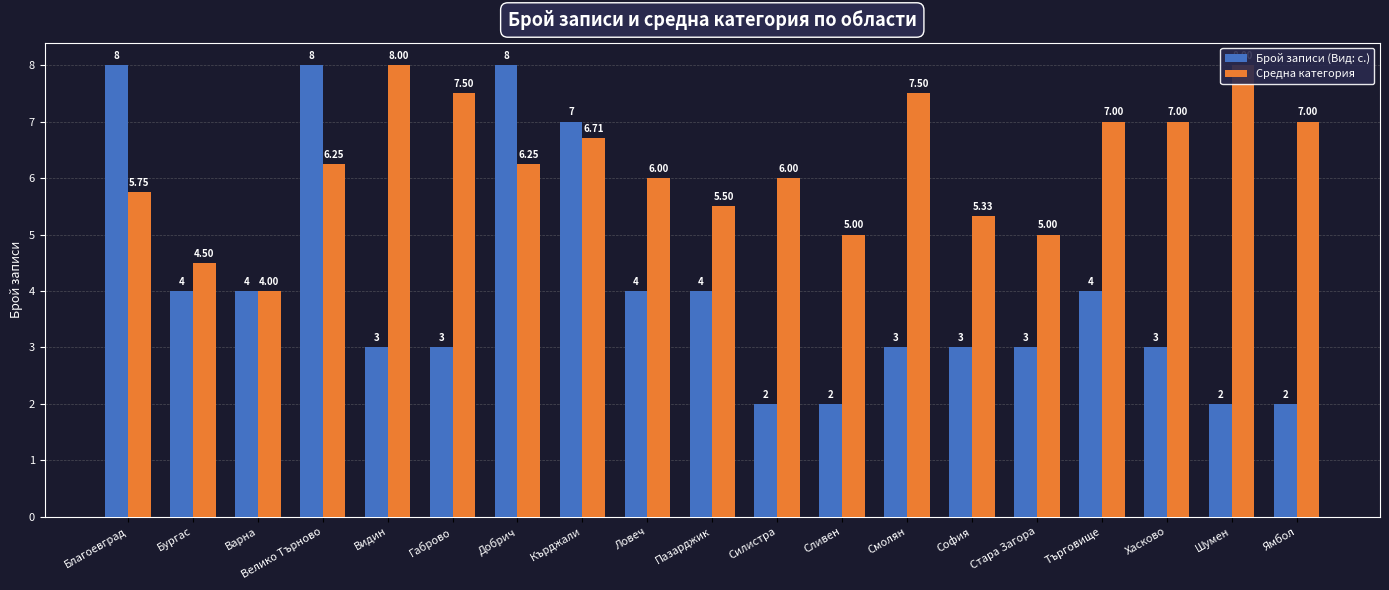

The Брой записи (Вид: с.) series shows 2.0 at Ямбол. True or false?

True